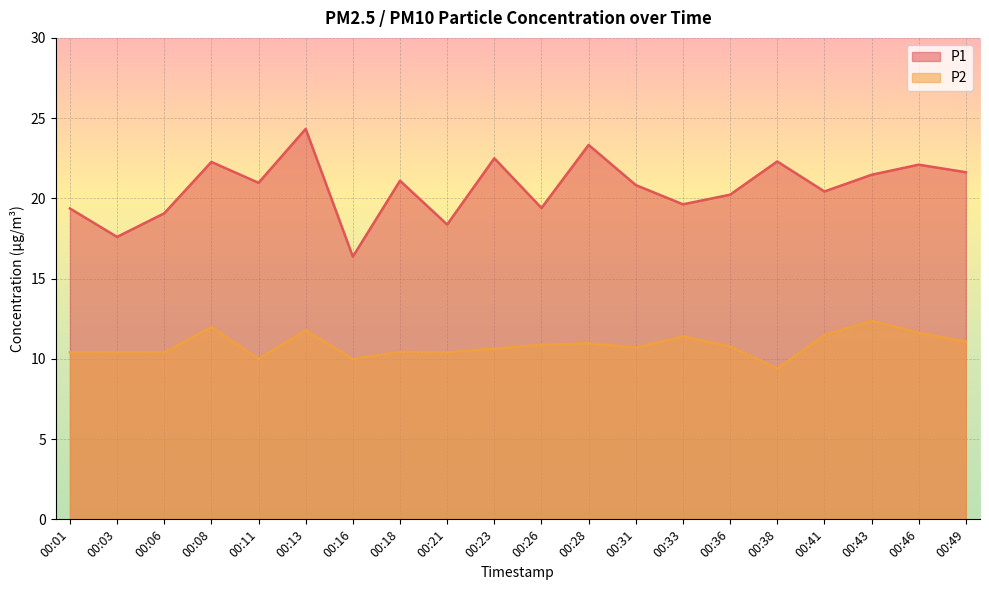

What are all the series names shown in the legend?

P1, P2